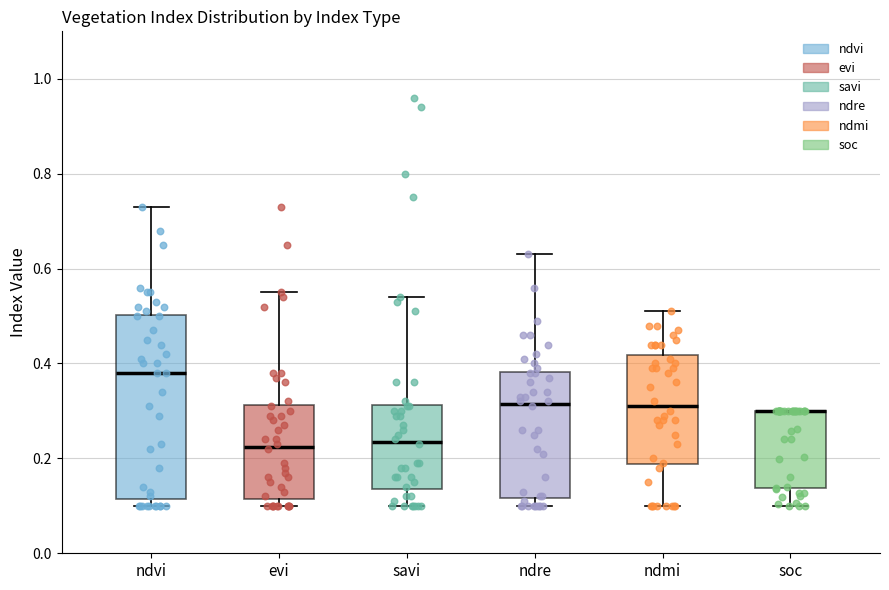

Where does the upper whisker of the box for ndvi end on the y-axis? The values are not printed on the chart, so give them approximately, as read against the axis.

0.74